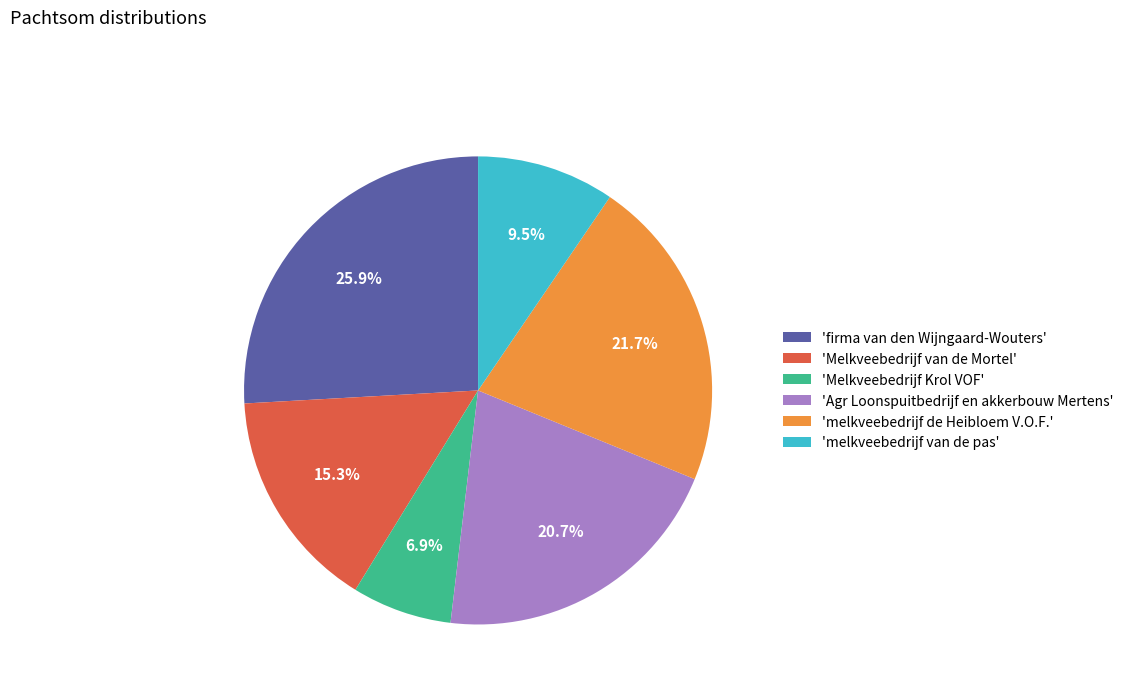

What percentage is NOT represented by 'Melkveebedrijf Krol VOF'?

93.1%